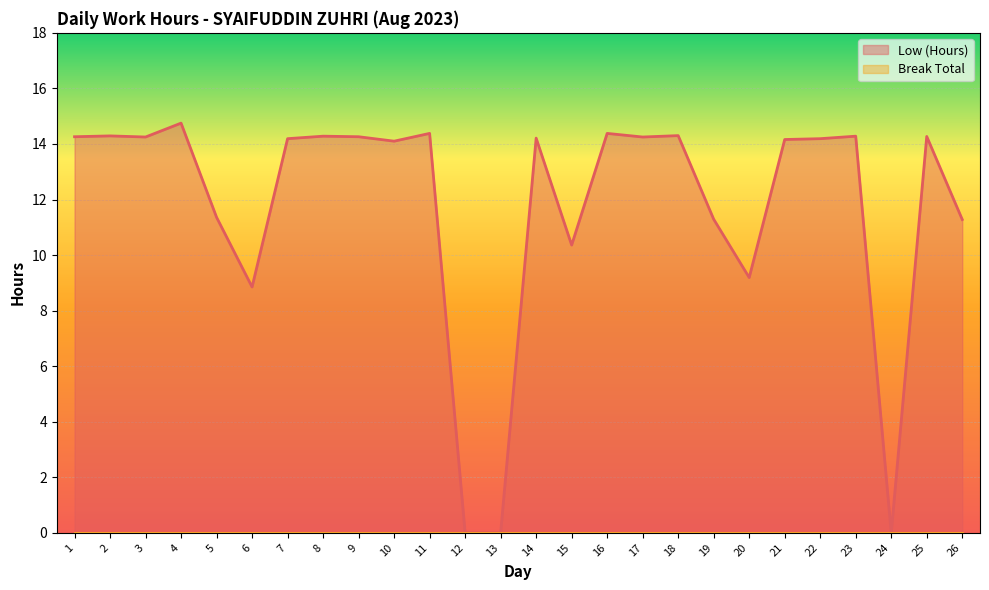

What is the sum of all values?

305.1